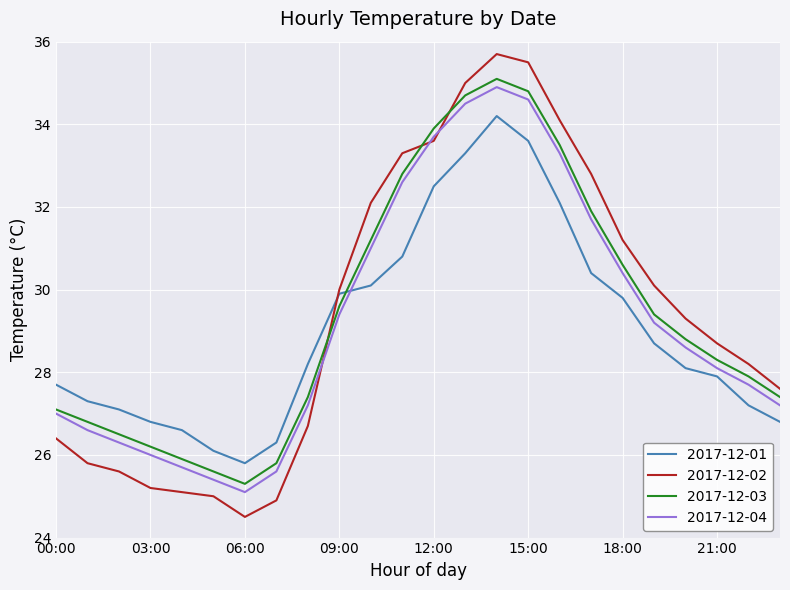

True or false: 2017-12-01 and 2017-12-03 intersect in this chart.

True